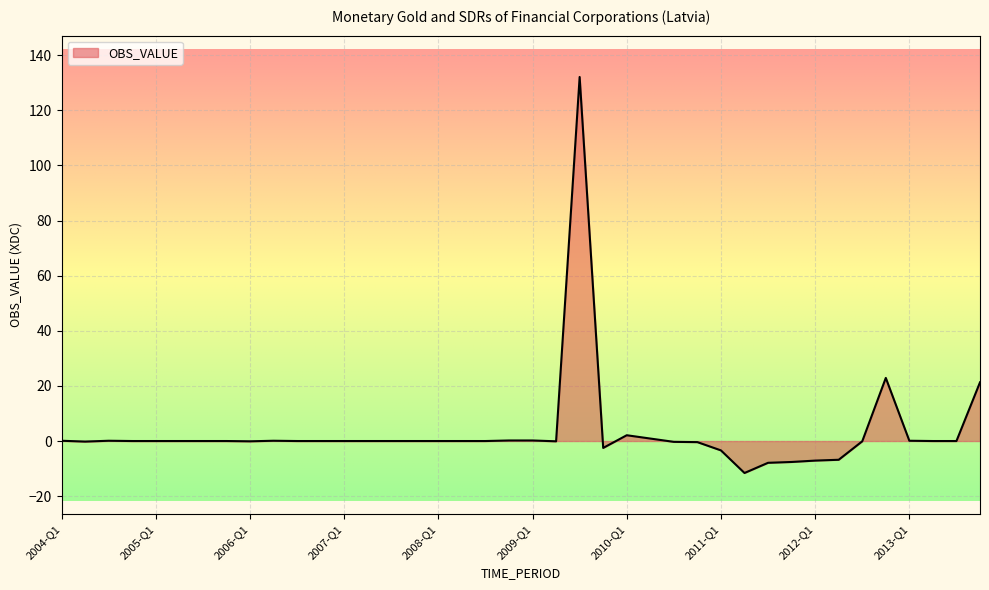

How many categories are shown in the chart?

40